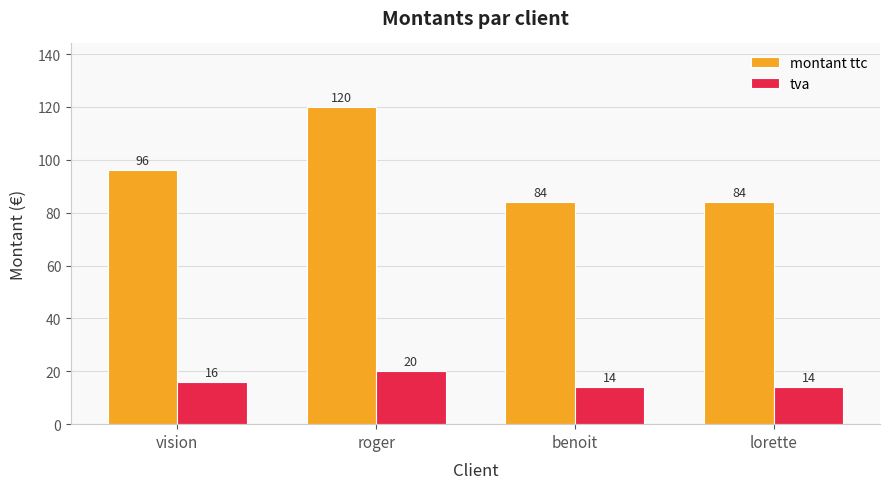

At which category is the sum across all series the highest?

roger